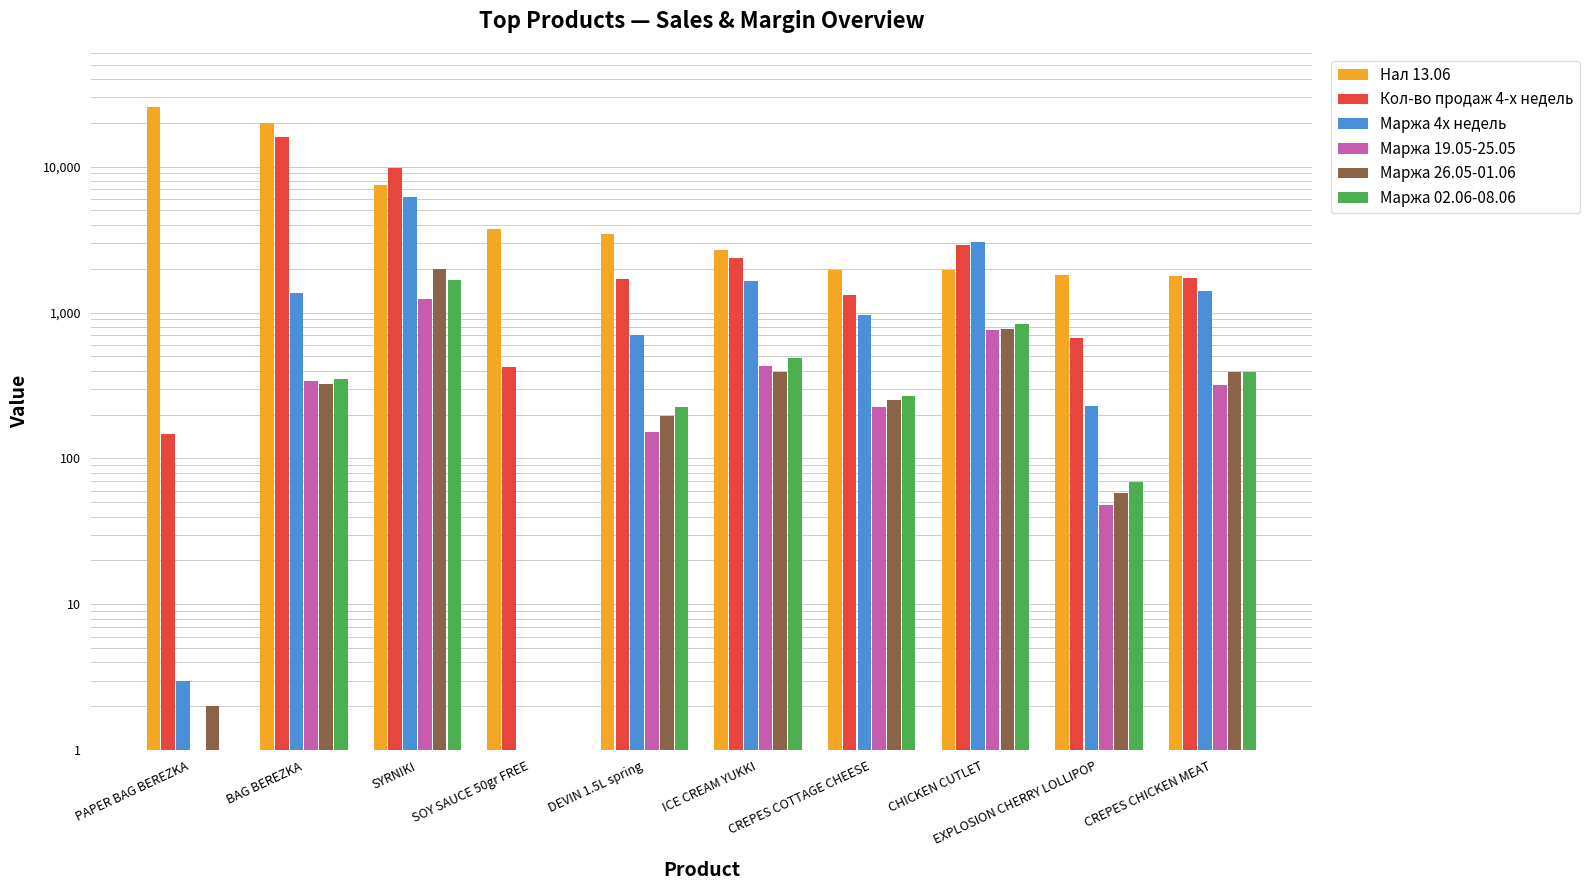

Reading right to left, list all the values displayed in this chart.

Нал 13.06: CREPES CHICKEN MEAT=1788.0	EXPLOSION CHERRY LOLLIPOP=1811.0	CHICKEN CUTLET=1951.7	CREPES COTTAGE CHEESE=1958.0	ICE CREAM YUKKI=2685.0	DEVIN 1.5L spring=3445.0	SOY SAUCE 50gr FREE=3727.0	SYRNIKI=7509.0	BAG BEREZKA=19901.0	PAPER BAG BEREZKA=25728.7
Кол-во продаж 4-х недель: CREPES CHICKEN MEAT=1734.0	EXPLOSION CHERRY LOLLIPOP=674.0	CHICKEN CUTLET=2885.0	CREPES COTTAGE CHEESE=1311.0	ICE CREAM YUKKI=2358.0	DEVIN 1.5L spring=1706.0	SOY SAUCE 50gr FREE=423.0	SYRNIKI=9831.0	BAG BEREZKA=15912.0	PAPER BAG BEREZKA=146.0
Маржа 4х недель: CREPES CHICKEN MEAT=1410.0	EXPLOSION CHERRY LOLLIPOP=228.0	CHICKEN CUTLET=3027.0	CREPES COTTAGE CHEESE=955.0	ICE CREAM YUKKI=1642.0	DEVIN 1.5L spring=704.0	SOY SAUCE 50gr FREE=1.0	SYRNIKI=6182.0	BAG BEREZKA=1352.0	PAPER BAG BEREZKA=3.0
Маржа 19.05-25.05: CREPES CHICKEN MEAT=318.0	EXPLOSION CHERRY LOLLIPOP=48.0	CHICKEN CUTLET=764.0	CREPES COTTAGE CHEESE=226.0	ICE CREAM YUKKI=433.0	DEVIN 1.5L spring=152.0	SOY SAUCE 50gr FREE=1.0	SYRNIKI=1232.0	BAG BEREZKA=338.0	PAPER BAG BEREZKA=1.0
Маржа 26.05-01.06: CREPES CHICKEN MEAT=389.0	EXPLOSION CHERRY LOLLIPOP=58.0	CHICKEN CUTLET=772.0	CREPES COTTAGE CHEESE=253.0	ICE CREAM YUKKI=393.0	DEVIN 1.5L spring=194.0	SOY SAUCE 50gr FREE=1.0	SYRNIKI=1992.0	BAG BEREZKA=326.0	PAPER BAG BEREZKA=2.0
Маржа 02.06-08.06: CREPES CHICKEN MEAT=390.0	EXPLOSION CHERRY LOLLIPOP=69.0	CHICKEN CUTLET=836.0	CREPES COTTAGE CHEESE=266.0	ICE CREAM YUKKI=486.0	DEVIN 1.5L spring=225.0	SOY SAUCE 50gr FREE=1.0	SYRNIKI=1668.0	BAG BEREZKA=349.0	PAPER BAG BEREZKA=1.0